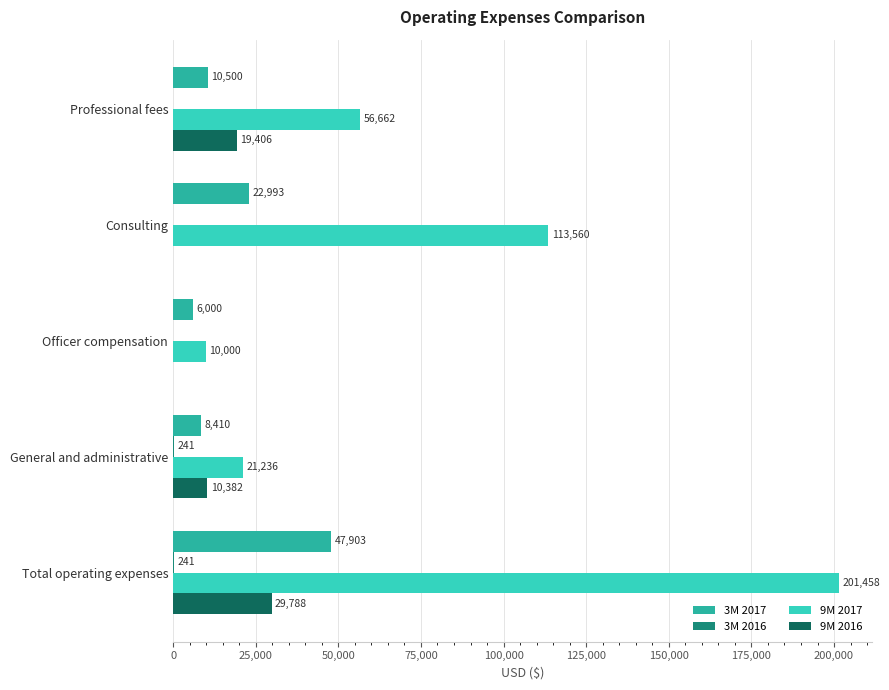

At which label is 9M 2017 closest to 105729?

Consulting